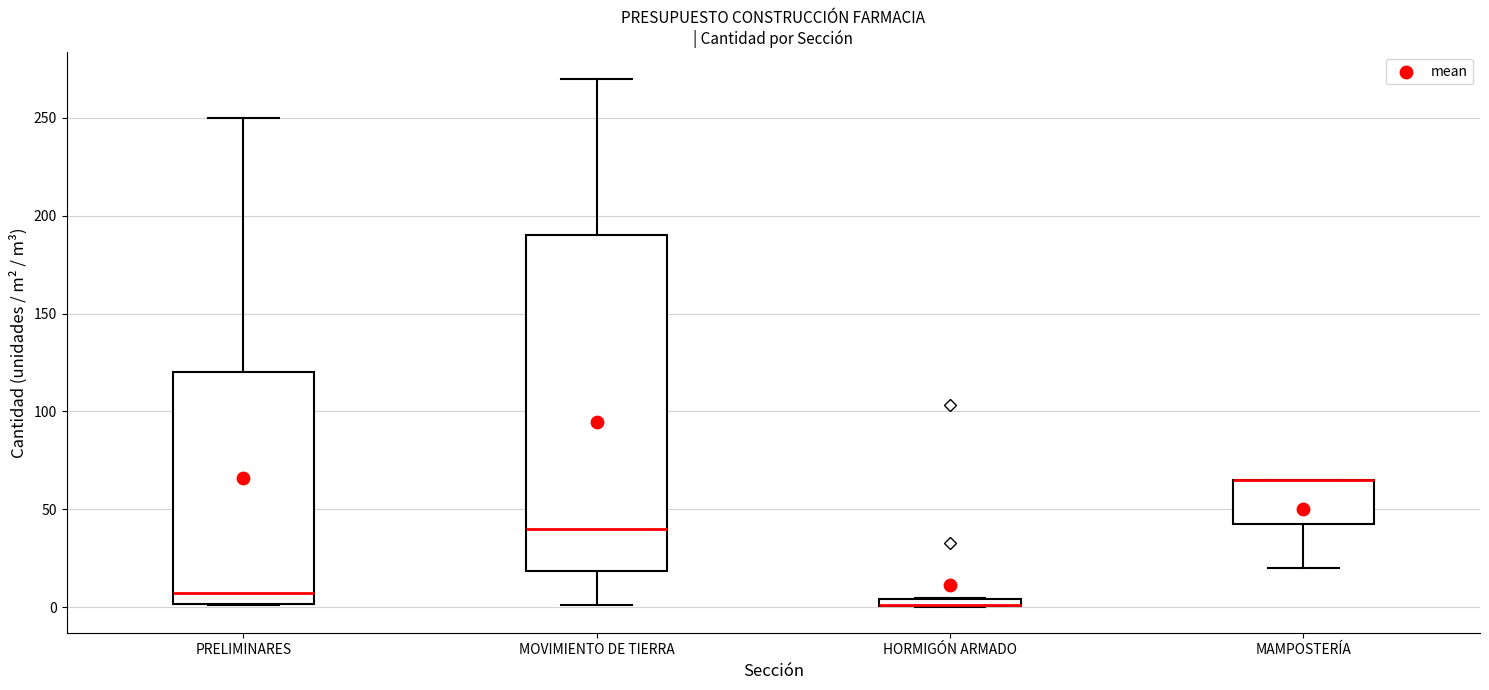

Where is the lower edge of the box for HORMIGÓN ARMADO on the y-axis? The values are not printed on the chart, so give them approximately, as read against the axis.

0